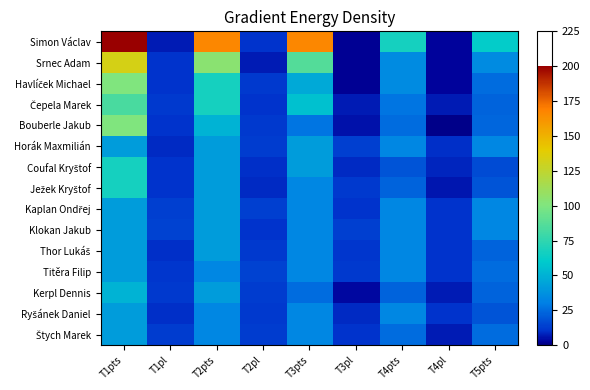

Rank the series by their maximum value, from lowest to highest.

Horák Maxmilián, Kaplan Ondřej, Klokan Jakub, Thor Lukáš, Titěra Filip, Ryšánek Daniel, Štych Marek, Kerpl Dennis, Coufal Kryštof, Ježek Kryštof, Čepela Marek, Havlíček Michael, Bouberle Jakub, Srnec Adam, Simon Václav